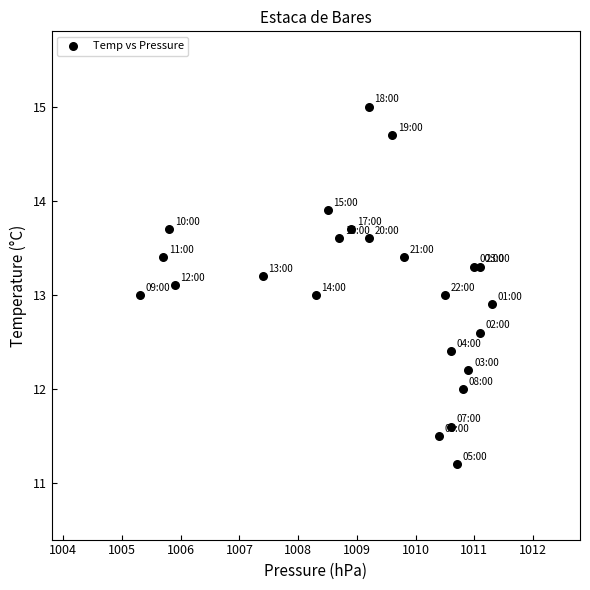

What is the range of X values (max minus min)?

6.0